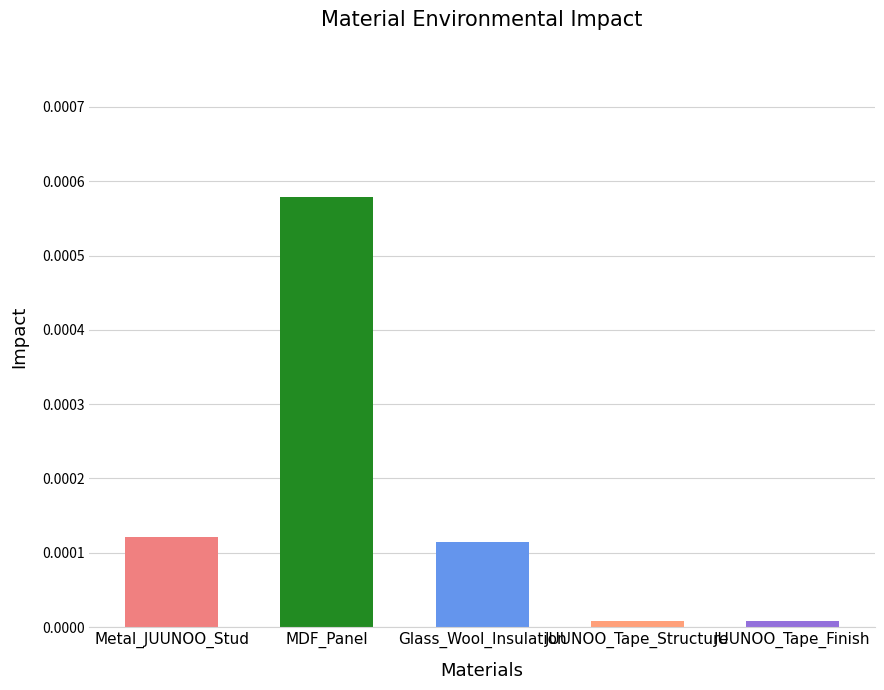

What is the label of the 3rd bar from the right?

Glass_Wool_Insulation